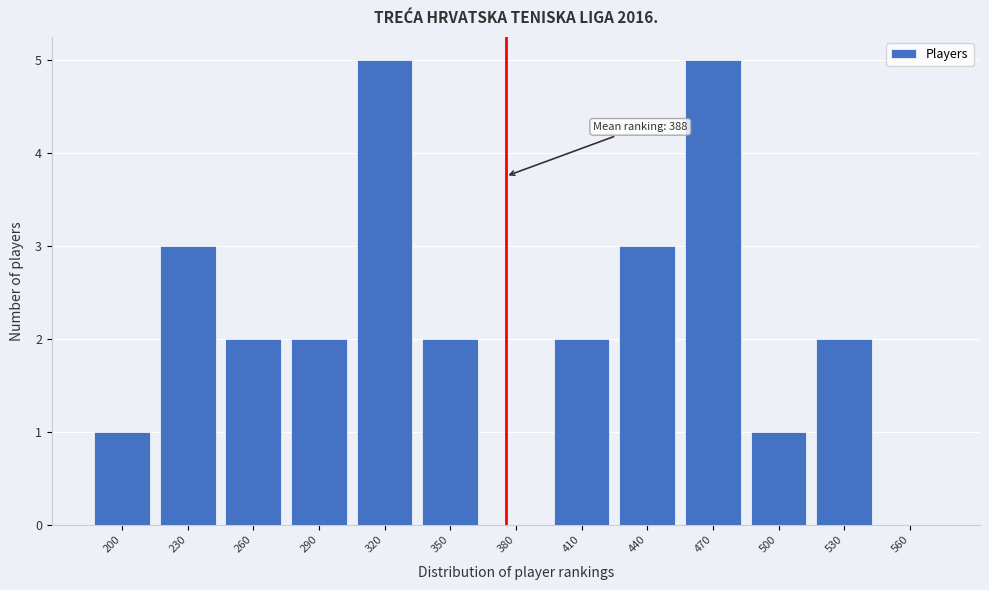

Reading left to right, transcribe all the data shown in this chart.

200=1	230=3	260=2	290=2	320=5	350=2	380=0	410=2	440=3	470=5	500=1	530=2	560=0